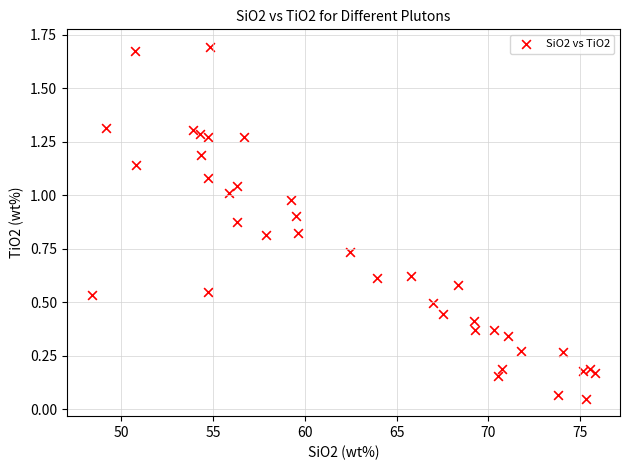

What is the range of X values (max minus min)?

27.4